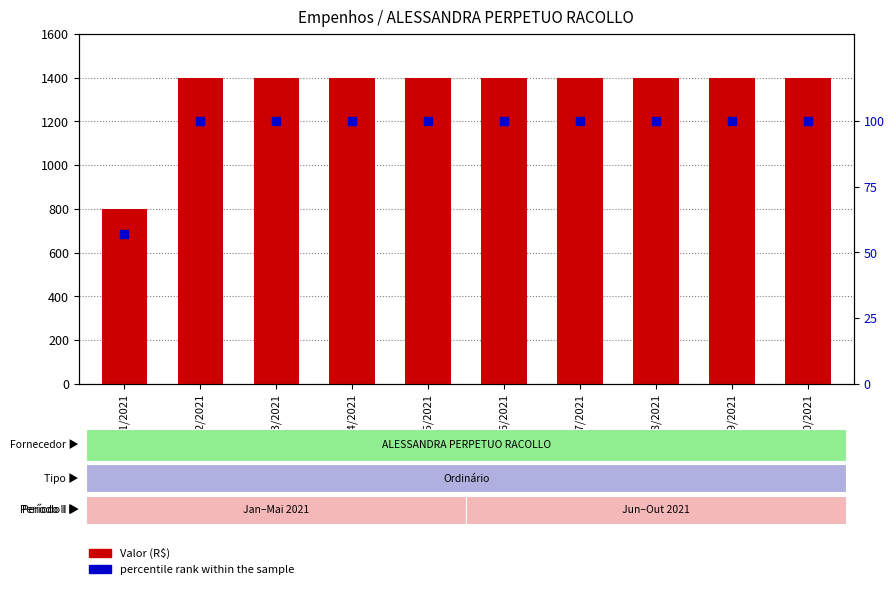

At how many categories does at least one series exceed 260?

10